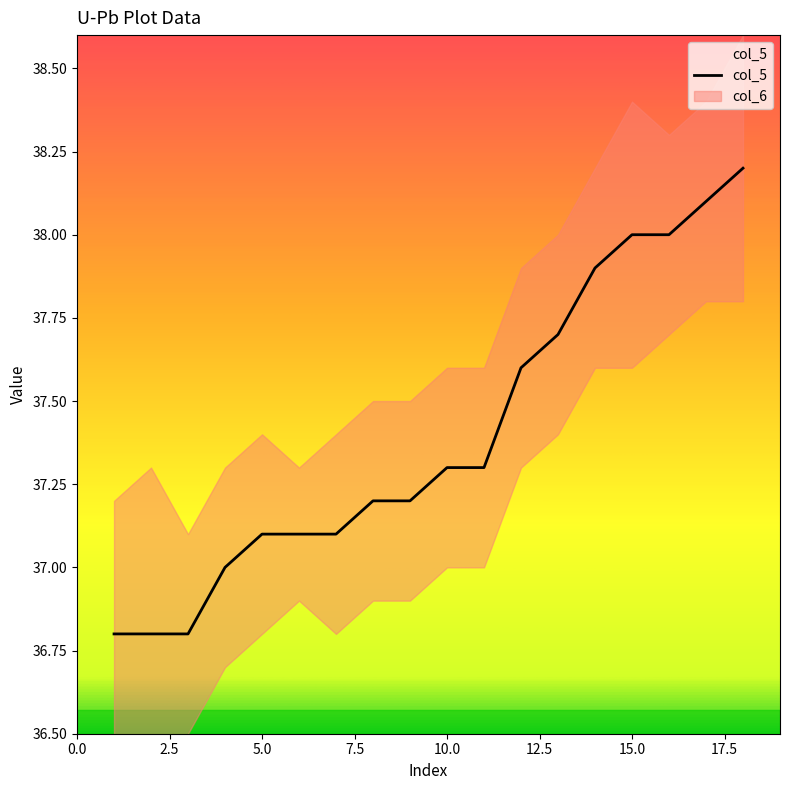

Read the value at 11.

37.3